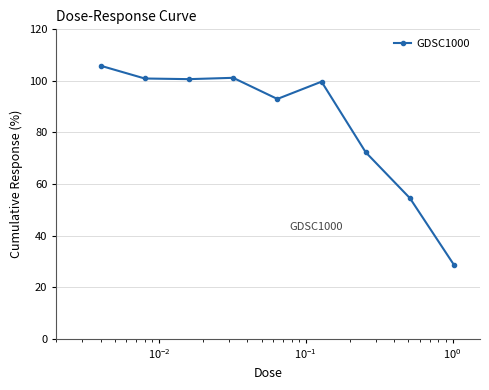

What is the greatest value displayed?

105.9